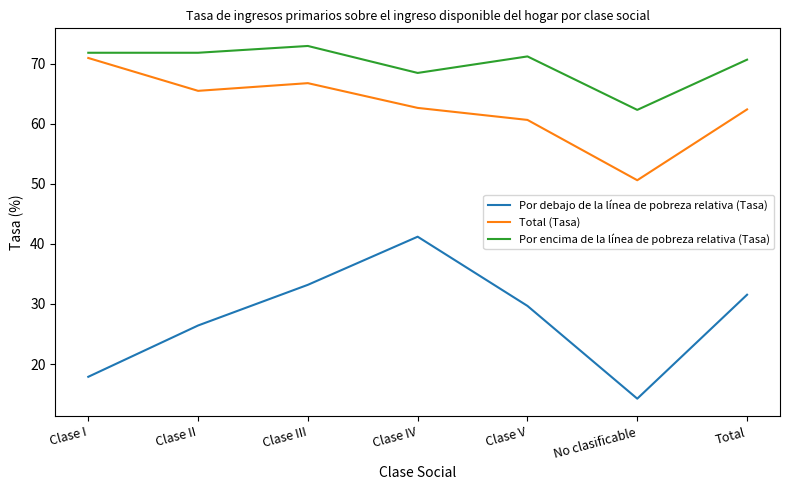

What is the maximum value shown in the chart?

73.0